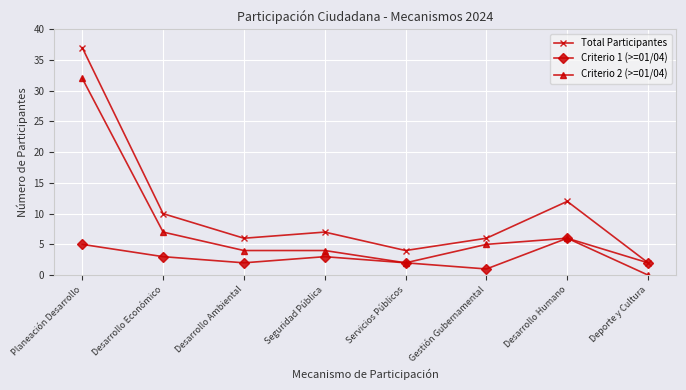

What is the label of the 7th point from the right?

Desarrollo Económico